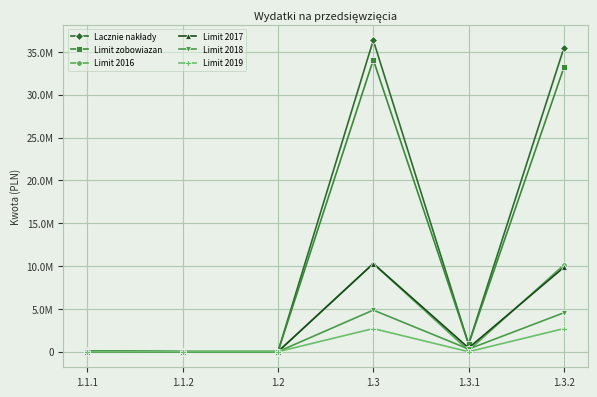

Reading left to right, extract all data points from this chart.

Lacznie nakłady: 69784.2	0.0	0.0	36359701.9	878000.0	35481701.9
Limit zobowiazan: 69784.2	0.0	0.0	34074462.0	878000.0	33196462.0
Limit 2016: 62364.4	0.0	0.0	10275000.0	135000.0	10140000.0
Limit 2017: 7419.8	0.0	0.0	10295000.0	435000.0	9860000.0
Limit 2018: 0.0	0.0	0.0	4858000.0	308000.0	4550000.0
Limit 2019: 0.0	0.0	0.0	2700000.0	0.0	2700000.0